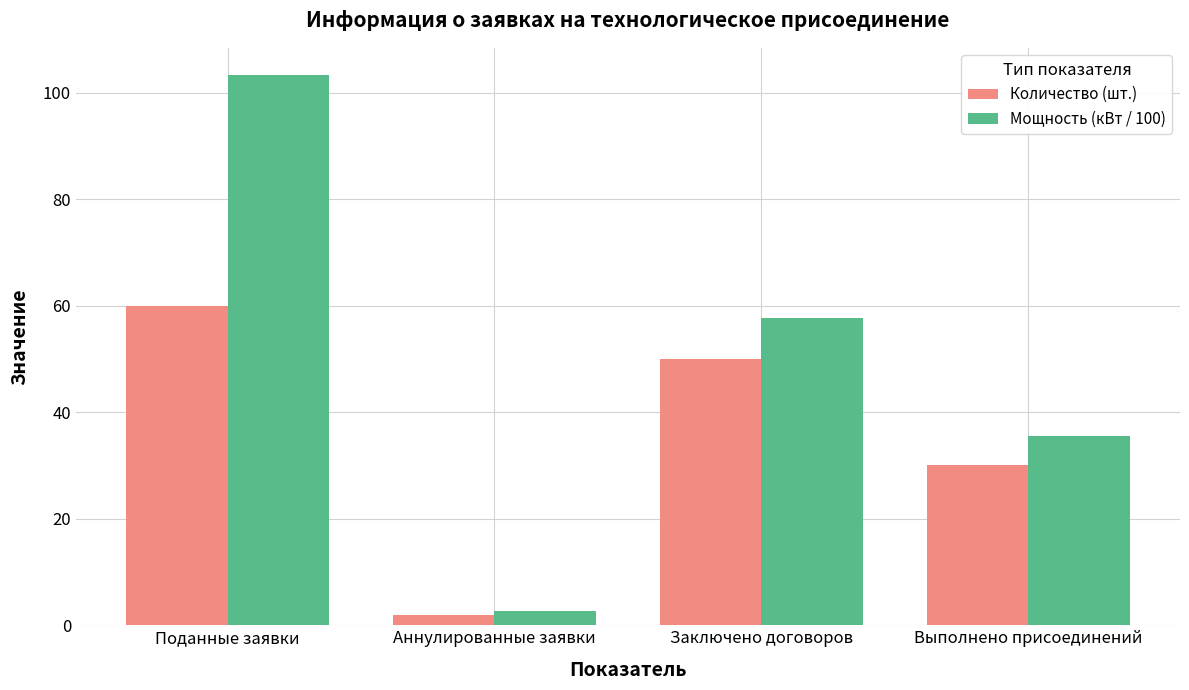

What is the difference between the Количество (шт.) values at Поданные заявки and Заключено договоров?

10.0